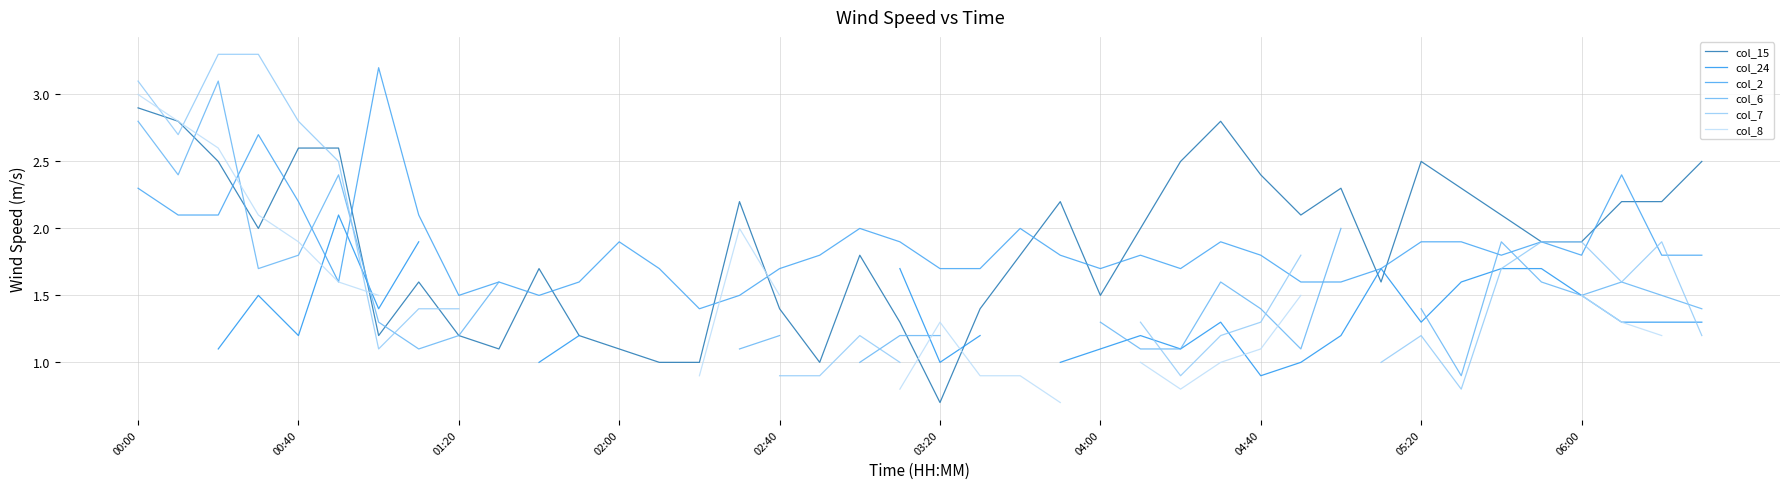

Which has a higher value, 18 or 35?

35